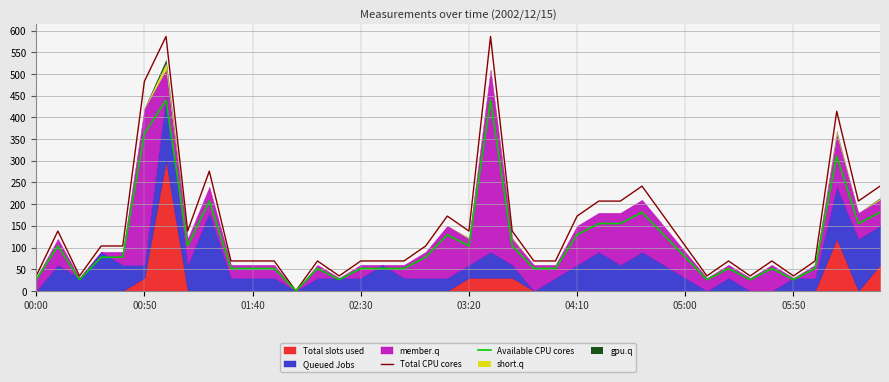

Between 14 and 37, which is larger?

37